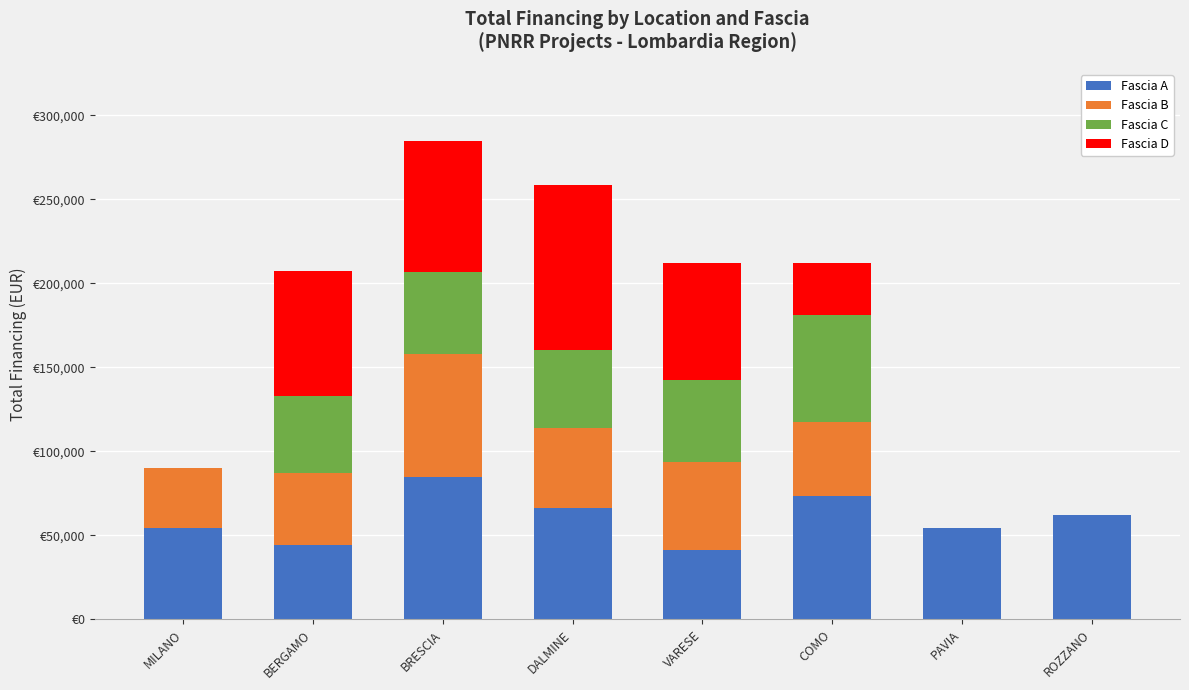

True or false: Fascia D has a value of 92953.0 at VARESE.

False